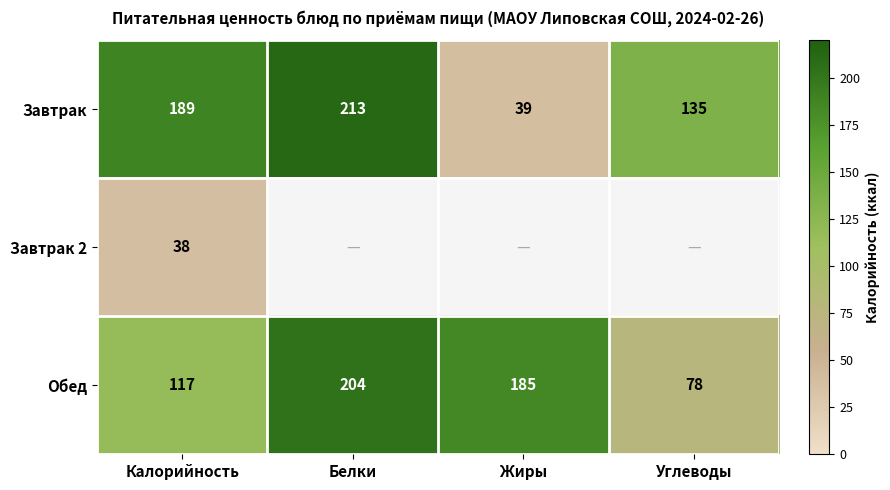

What is the highest value of the Обед series?

204